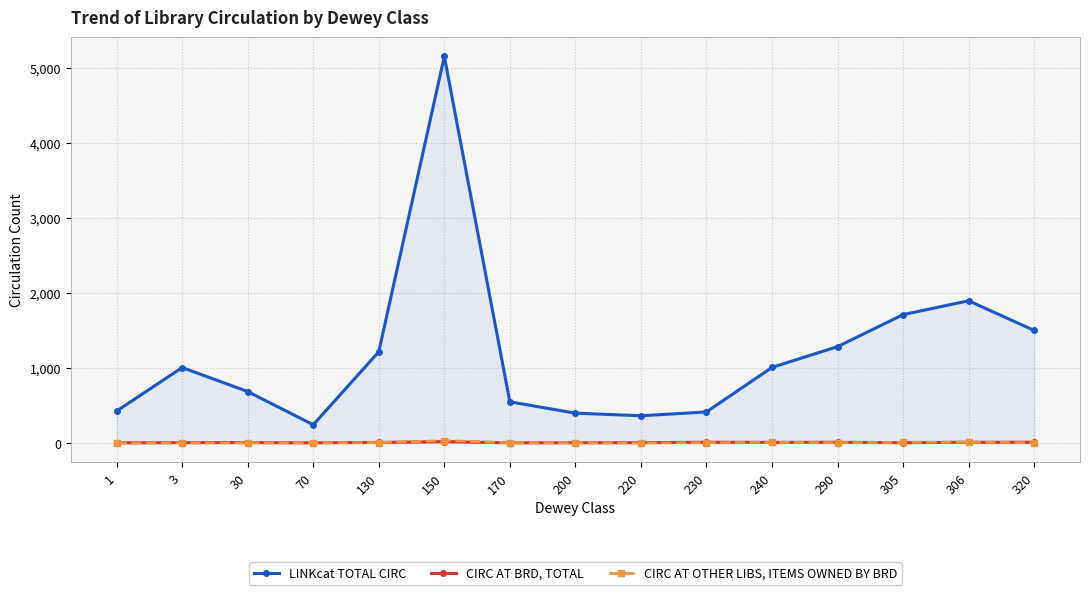

List the labels in order of CIRC AT BRD, TOTAL value, smallest first.

1, 70, 170, 200, 3, 220, 305, 30, 130, 240, 290, 306, 230, 320, 150